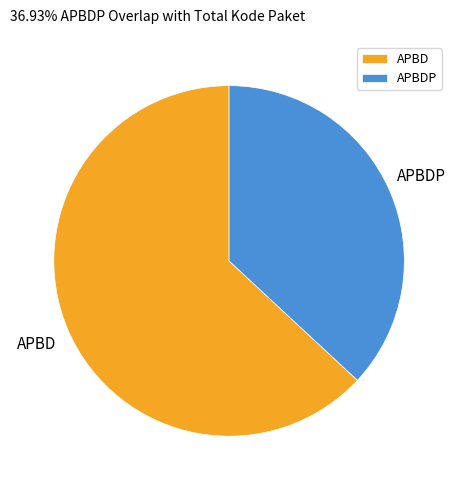

Which has a higher value, APBDP or APBD?

APBD